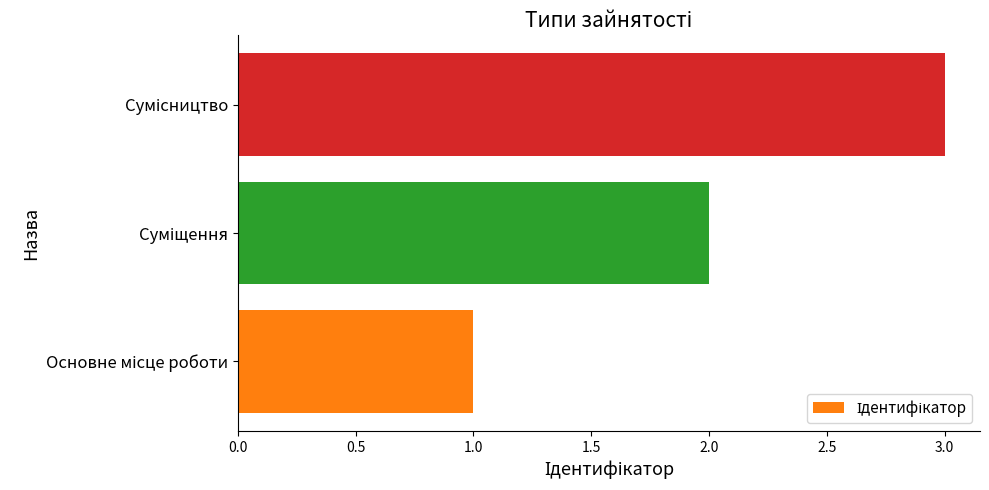

What is the difference between the maximum and second lowest values?

1